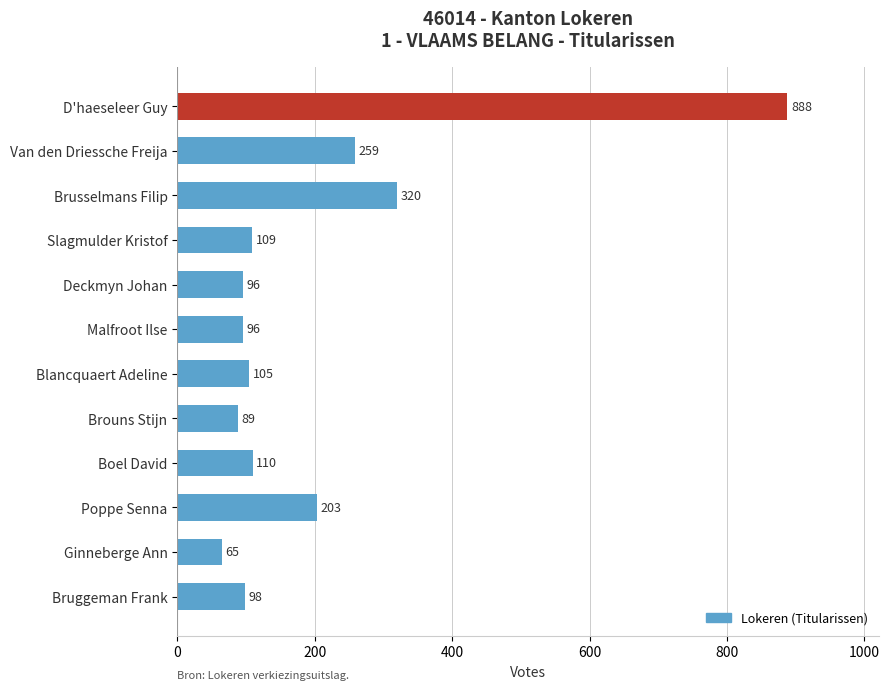

How many distinct data groups are displayed?

1